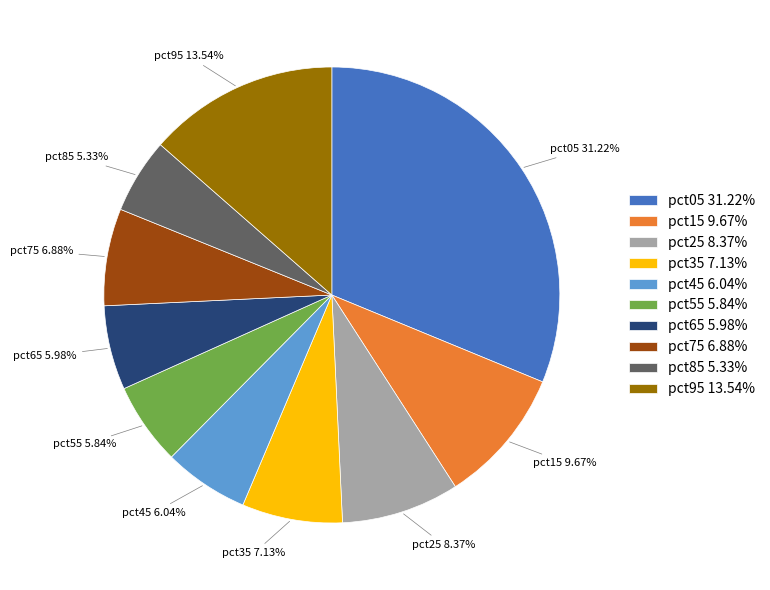

Does pct85 account for over 50% of the chart?

No